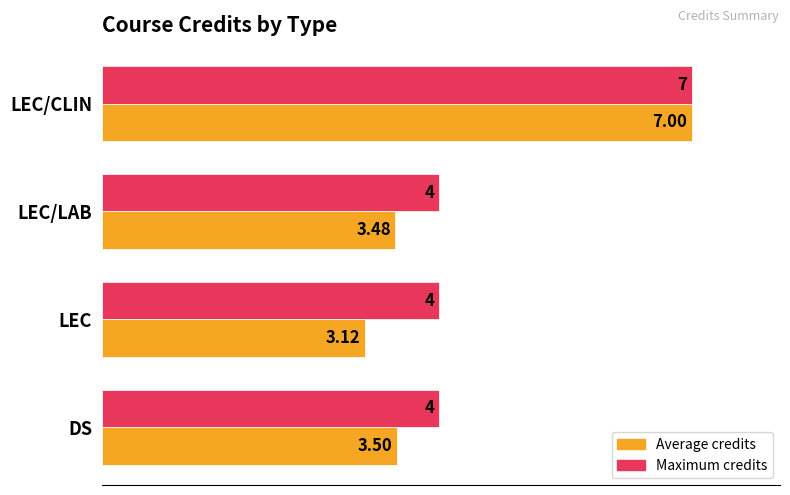

What is the difference between the maximum and minimum values in the Maximum credits series?

3.0